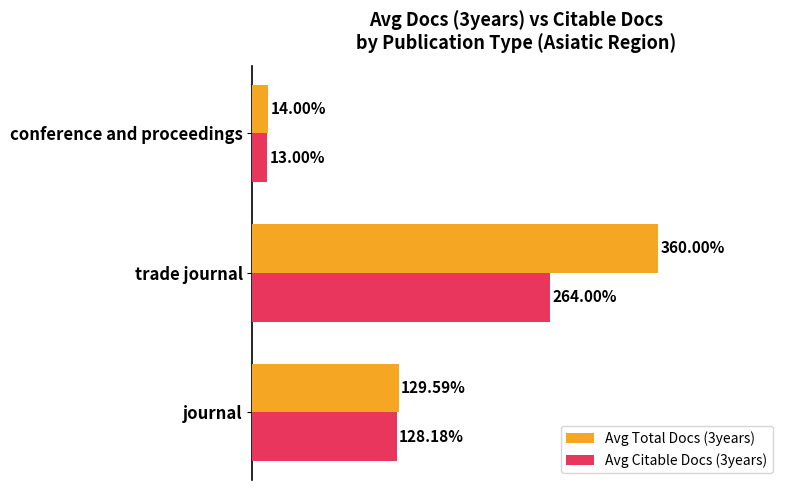

Which series changed the most between journal and trade journal?

Avg Total Docs (3years)